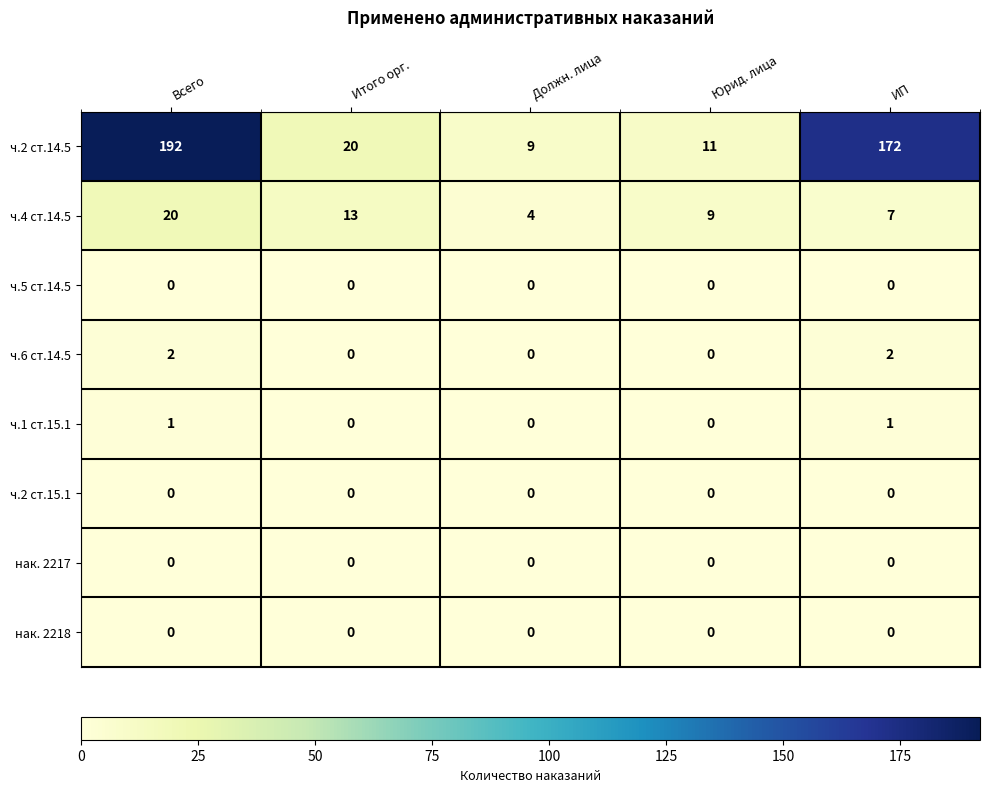

True or false: ч.6 ст.14.5 has a value of 3 at ИП.

False